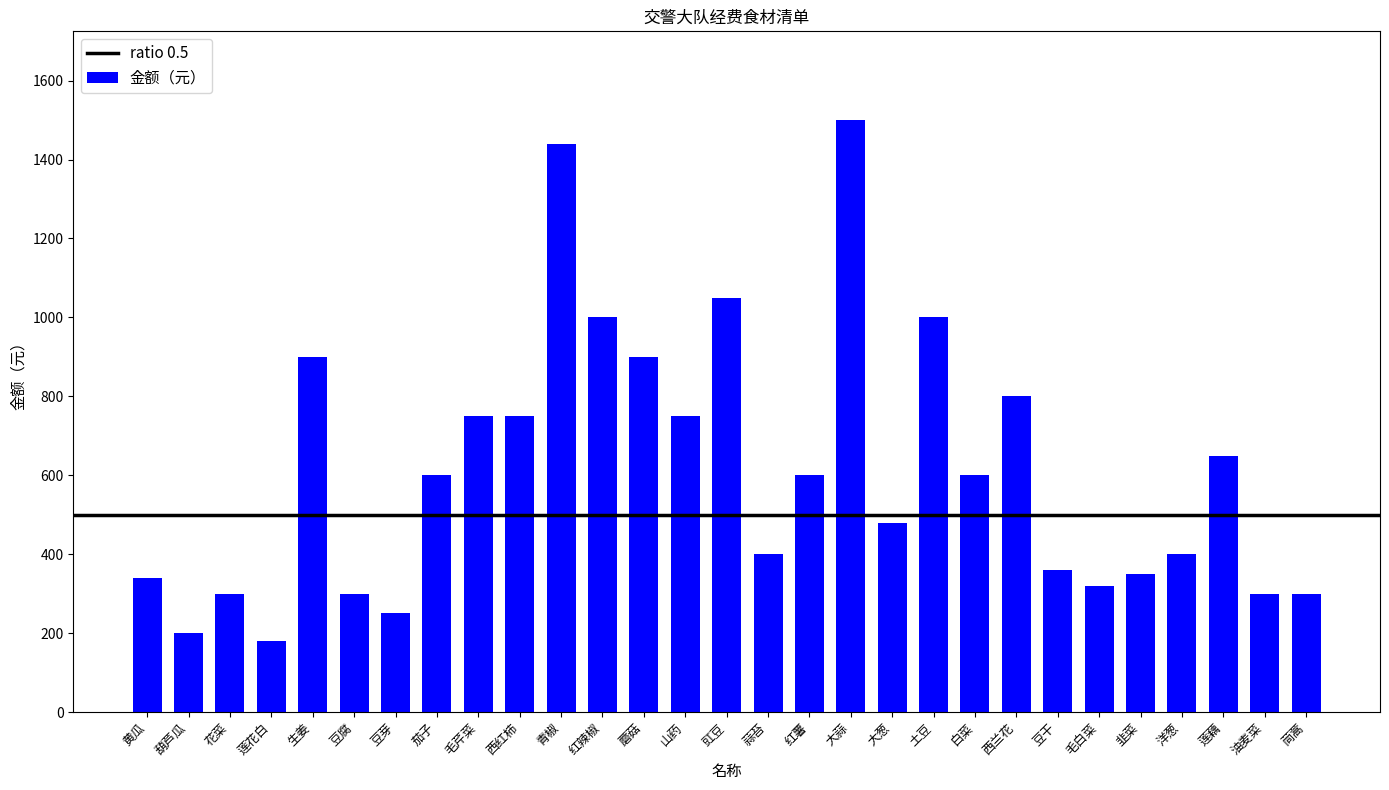

What is the smallest value displayed?

180